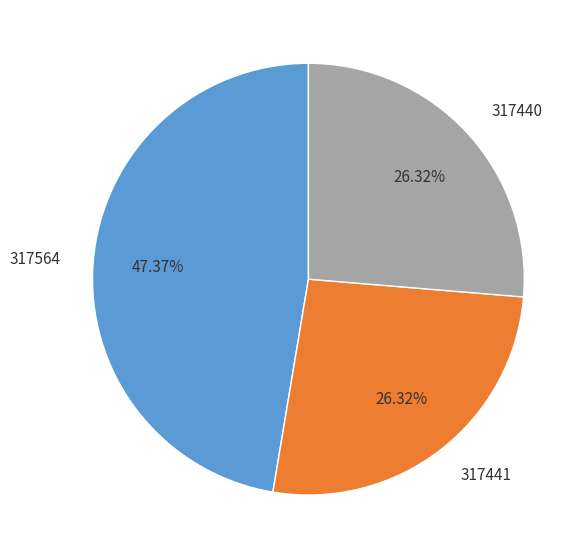

Approximately how many times larger is the value at 317440 compared to 317441?

1.0